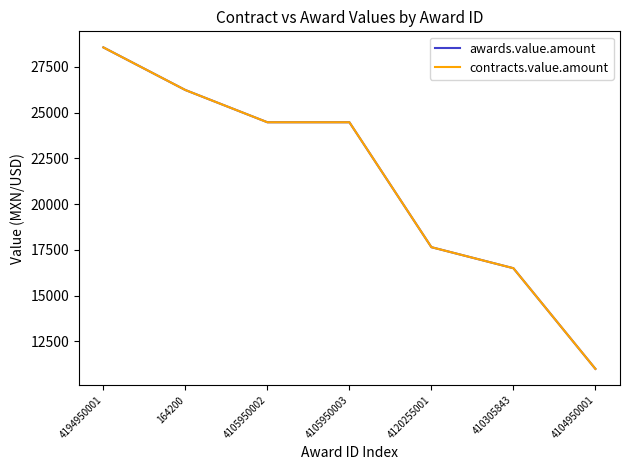

True or false: contracts.value.amount and awards.value.amount cross at least once.

False